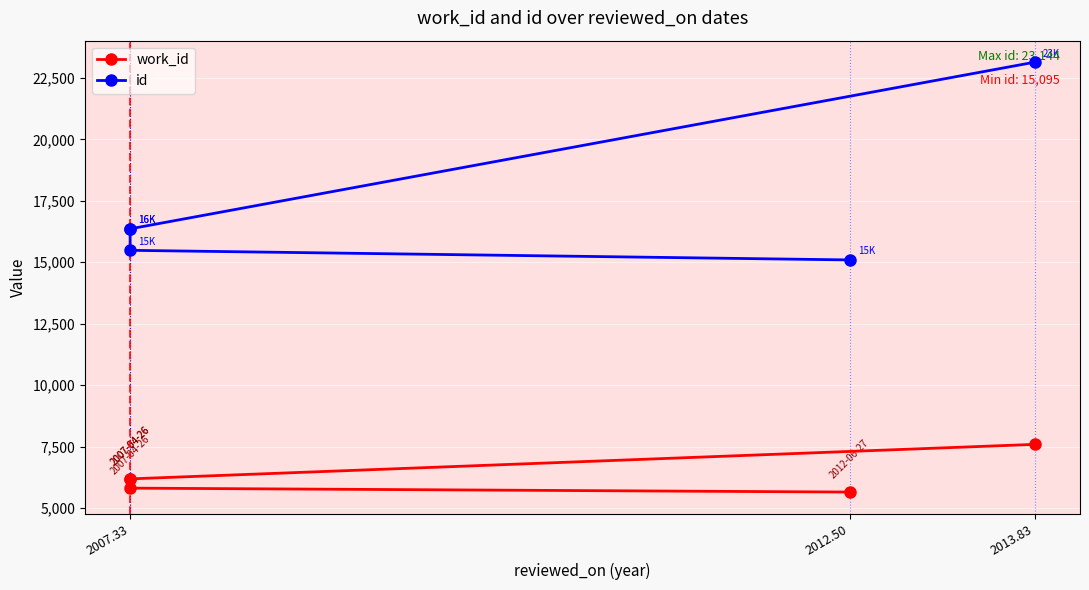

Reading right to left, what are all the values shown in this chart?

work_id: 7588	6183	6182	5807	5647
id: 23144	16360	16359	15486	15095